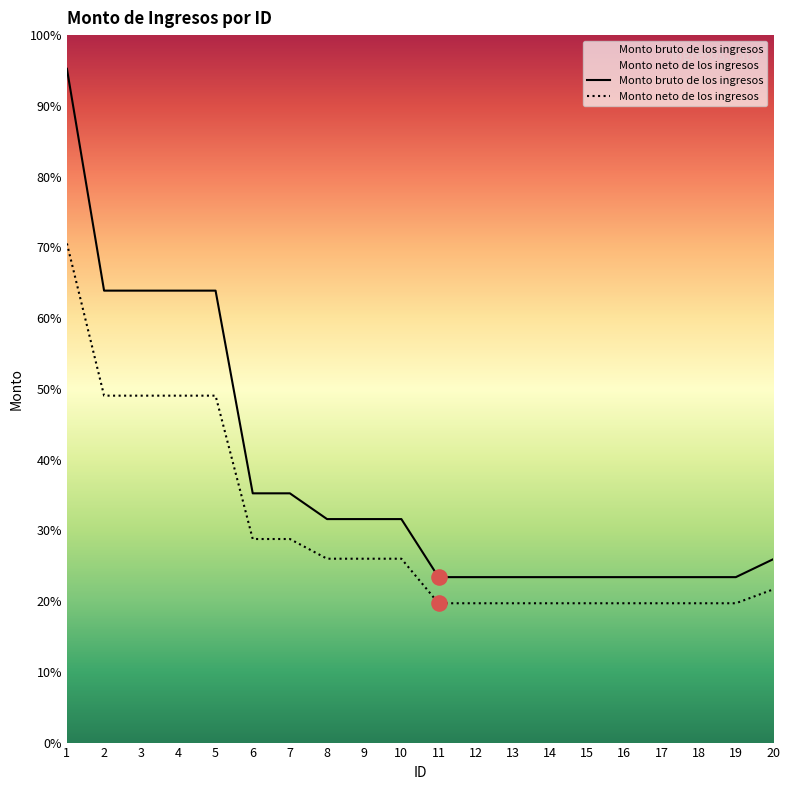

Is the value of Monto bruto de los ingresos at 12 greater than the value of Monto neto de los ingresos at 10?

No